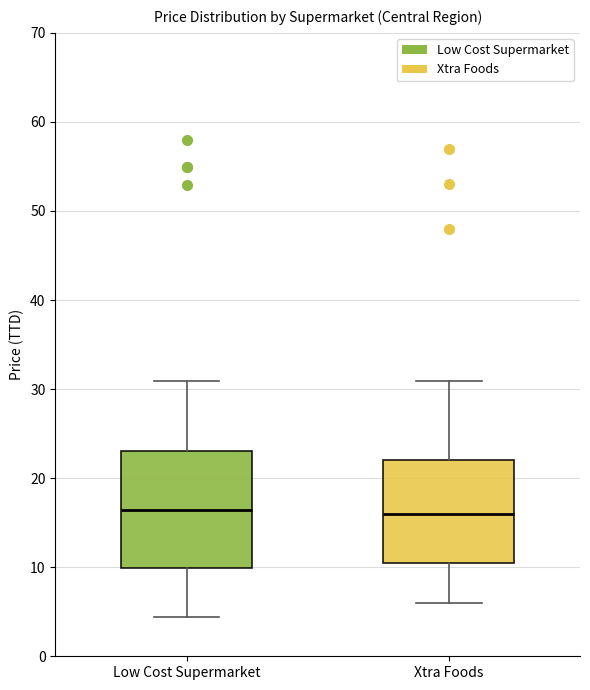

Where does the lower whisker of the box for Xtra Foods end on the y-axis? The values are not printed on the chart, so give them approximately, as read against the axis.

6